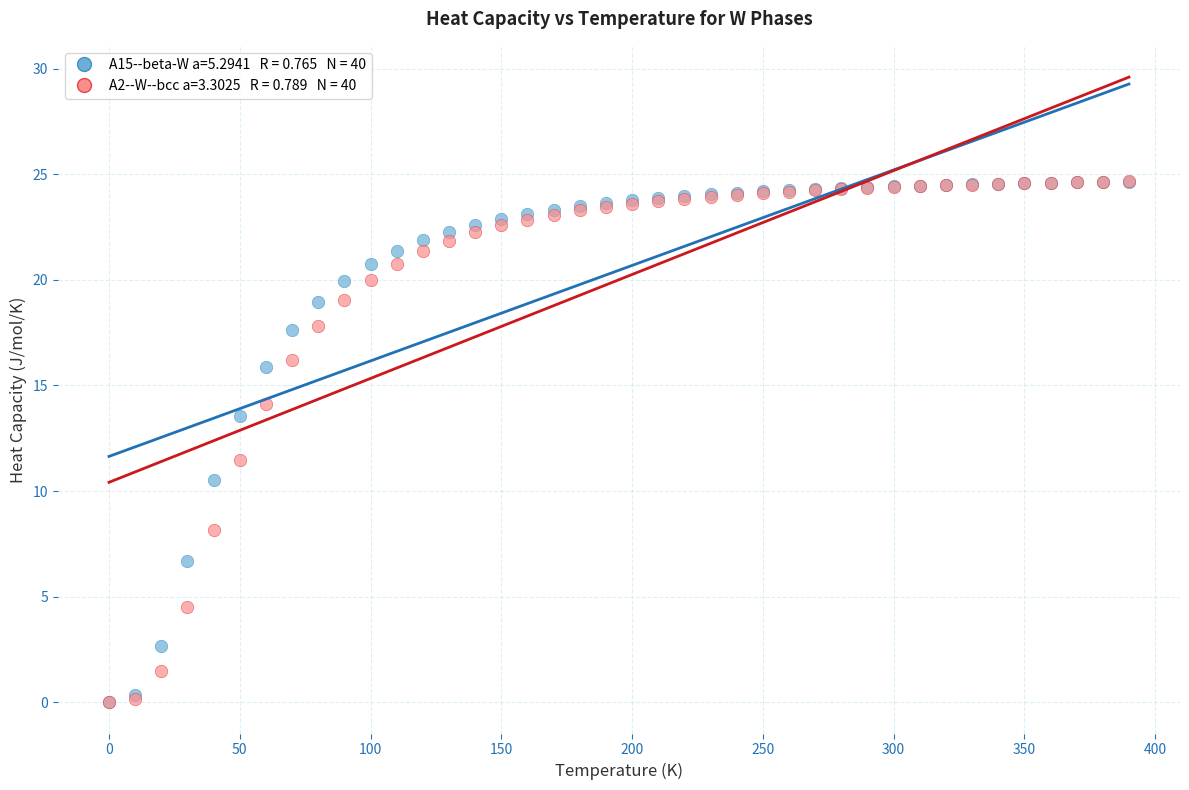

Across all series, what Y value is closest to 12?

11.5